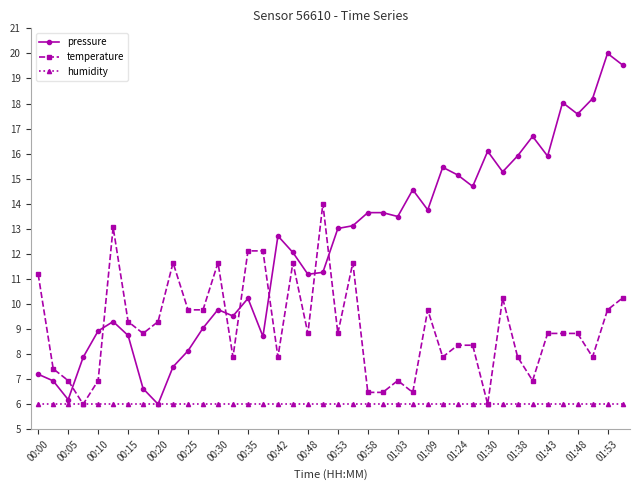

What is the minimum value shown in the chart?

6.0